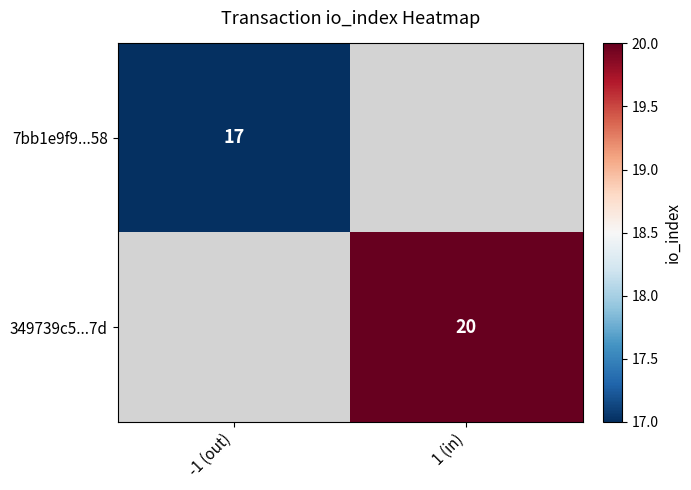

The value of 349739c5...7d at 1 (in) is 30. True or false?

False